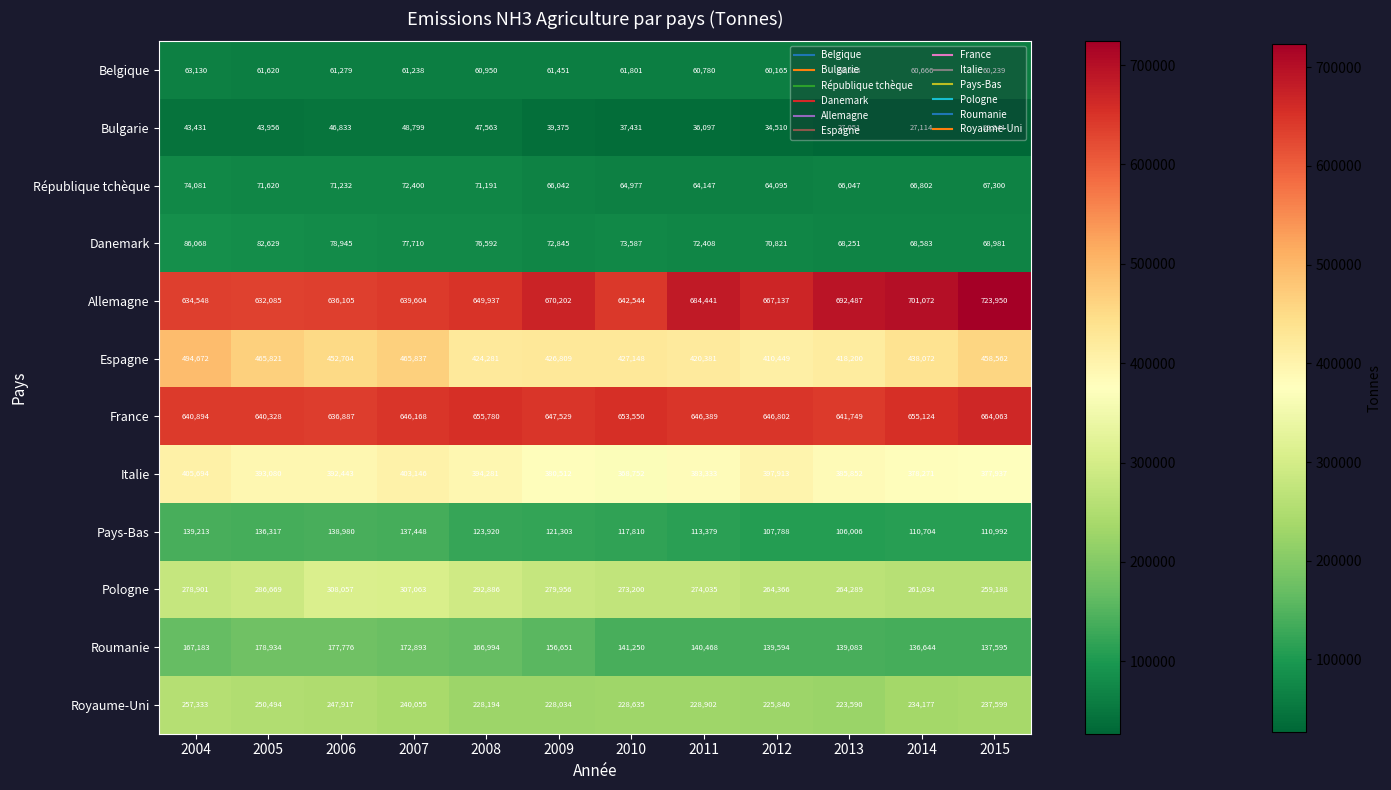

Rank the series at 2015 from lowest to highest value.

Bulgarie, Belgique, République tchèque, Danemark, Pays-Bas, Roumanie, Royaume-Uni, Pologne, Italie, Espagne, France, Allemagne